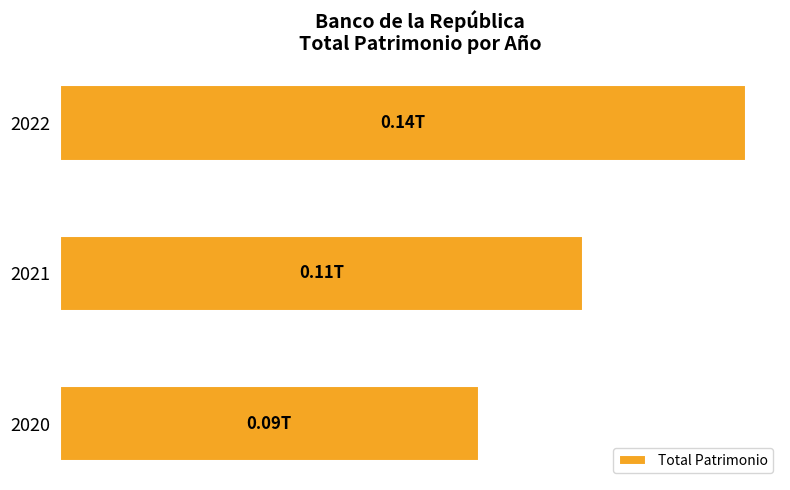

Rank the categories by value from lowest to highest.

2020, 2021, 2022